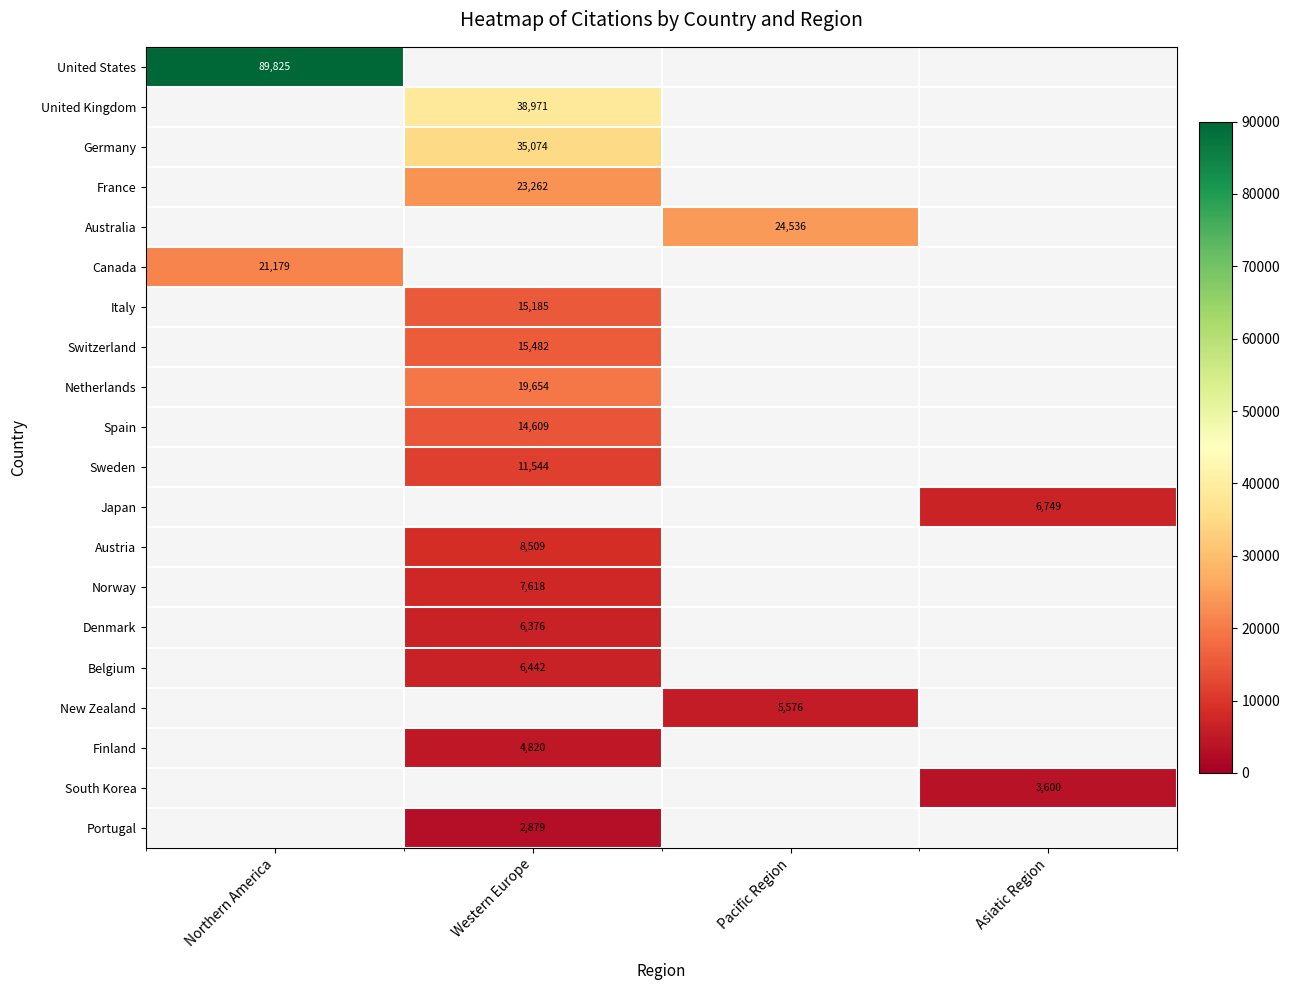

Is it true that South Korea equals 4927 at Asiatic Region?

False